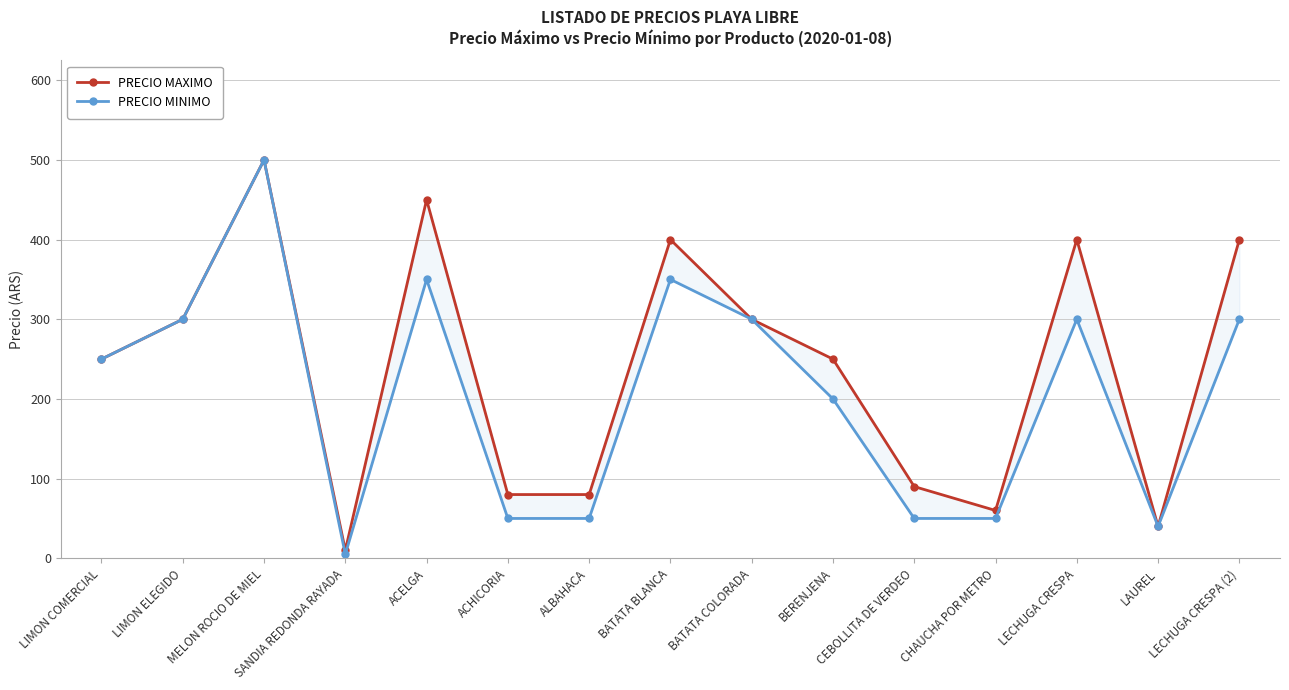

Does the chart display data point markers on the line(s)?

Yes